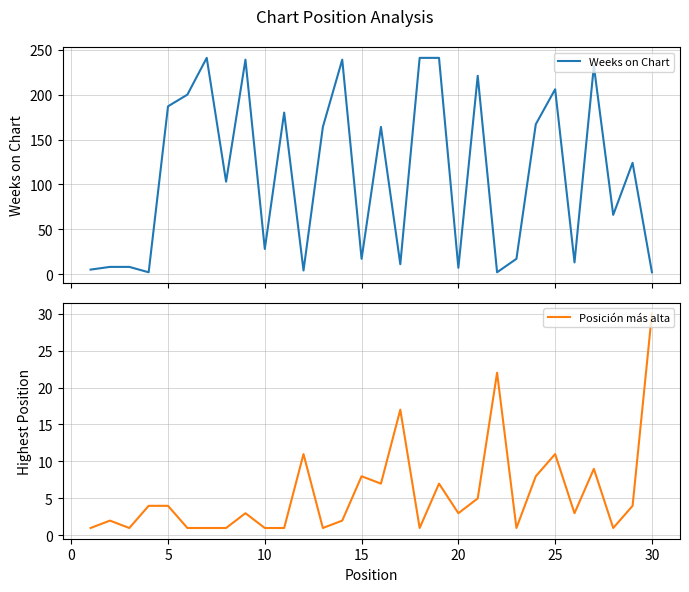

What is the maximum value for Weeks on Chart?

241